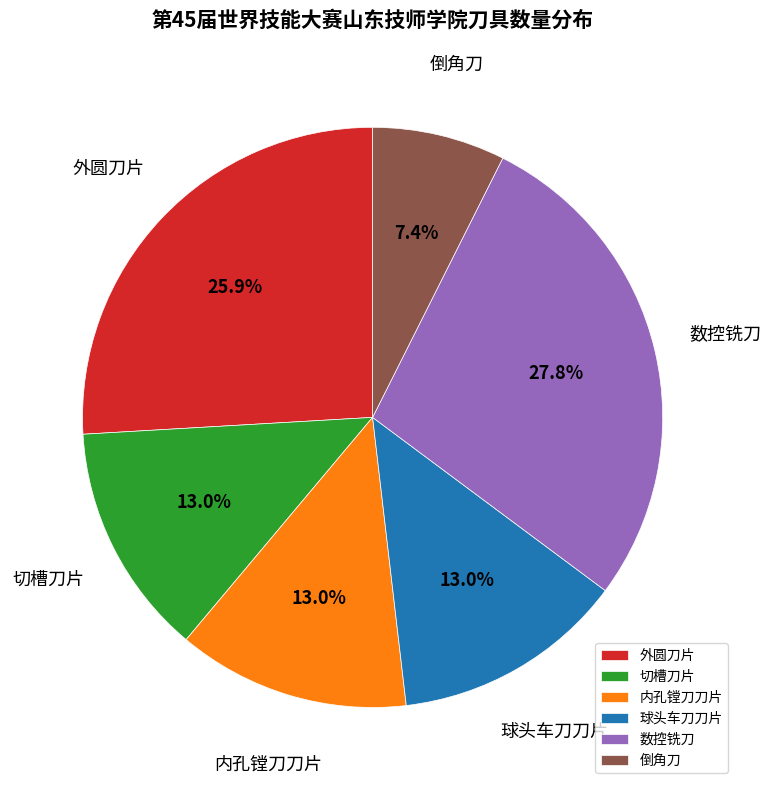

To the nearest percent, what portion does 倒角刀 represent?

7%